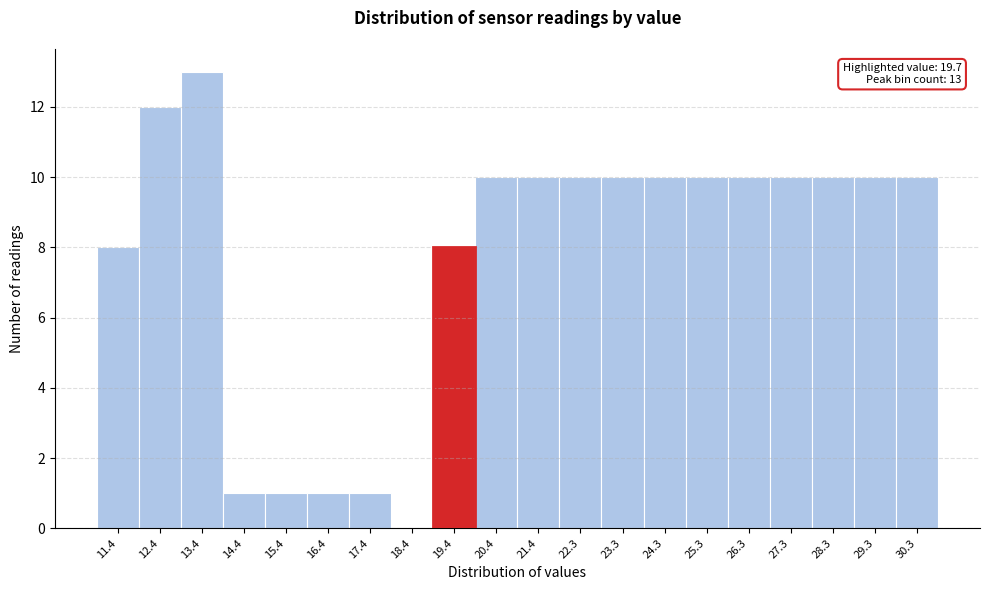

Reading right to left, extract all data points from this chart.

30.3=10	29.3=10	28.3=10	27.3=10	26.3=10	25.3=10	24.3=10	23.3=10	22.3=10	21.4=10	20.4=10	19.4=8	18.4=0	17.4=1	16.4=1	15.4=1	14.4=1	13.4=13	12.4=12	11.4=8